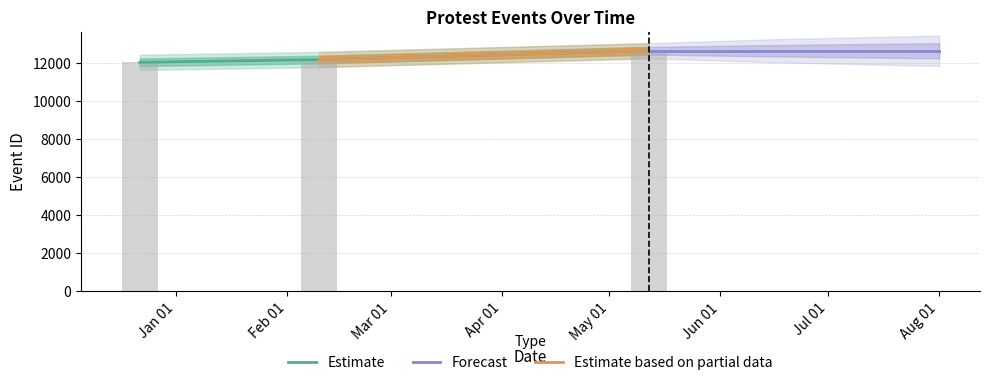

Does the chart contain any negative values?

No